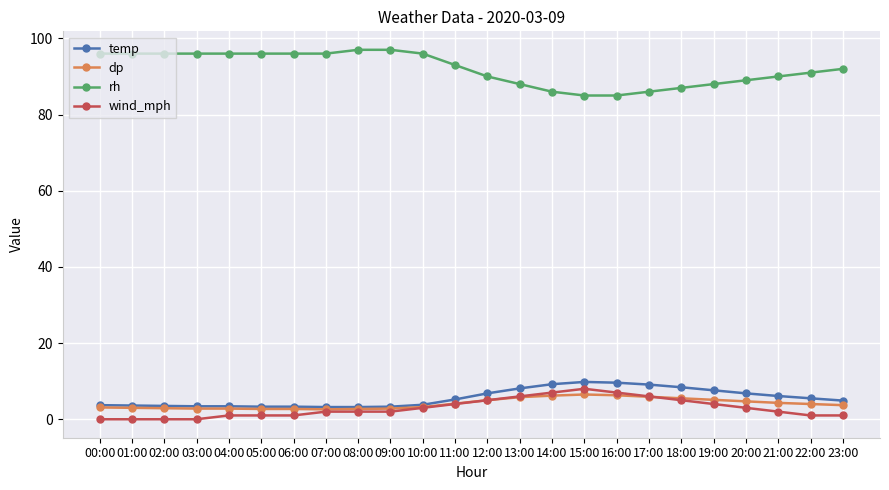

List the series in order of their peak value, lowest first.

dp, wind_mph, temp, rh